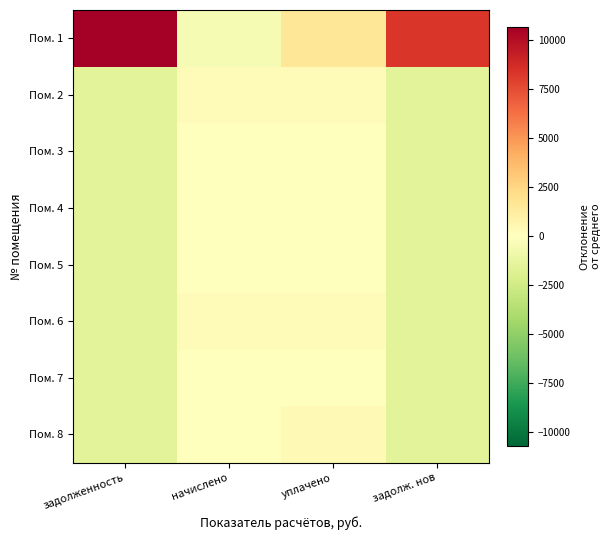

At which category is the sum across all series the highest?

уплачено